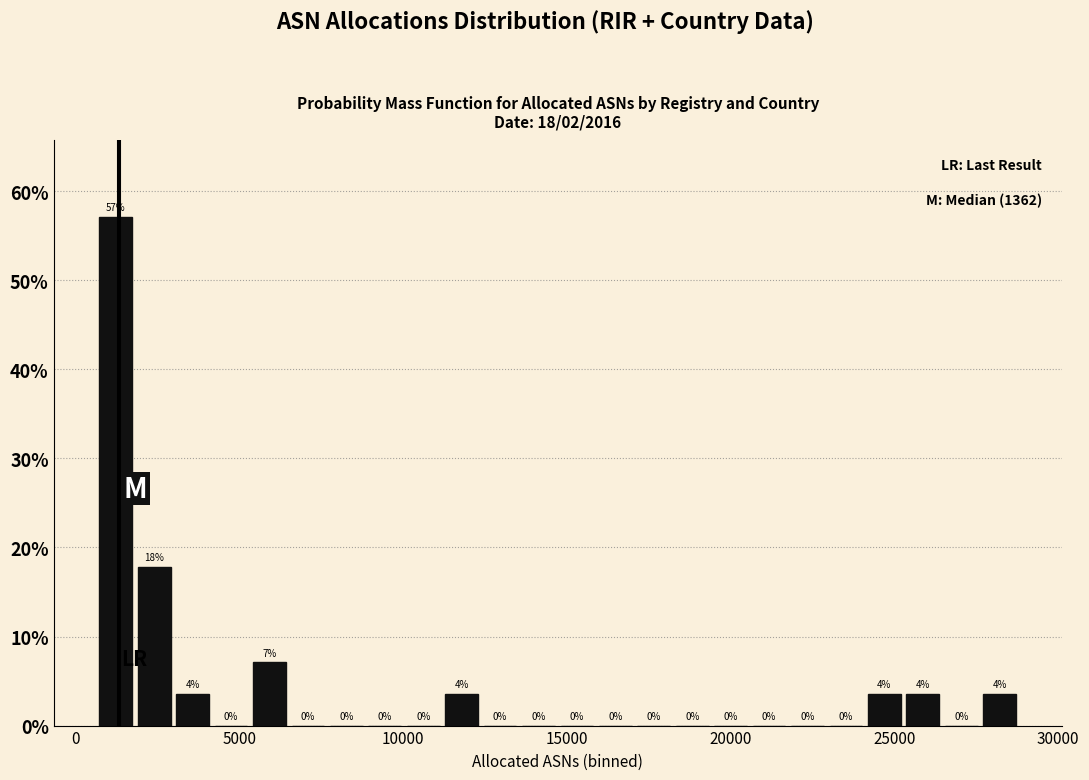

Around what value on the x-axis is the tallest bar? Give the approximate position of its centre, as read against the axis.

1000